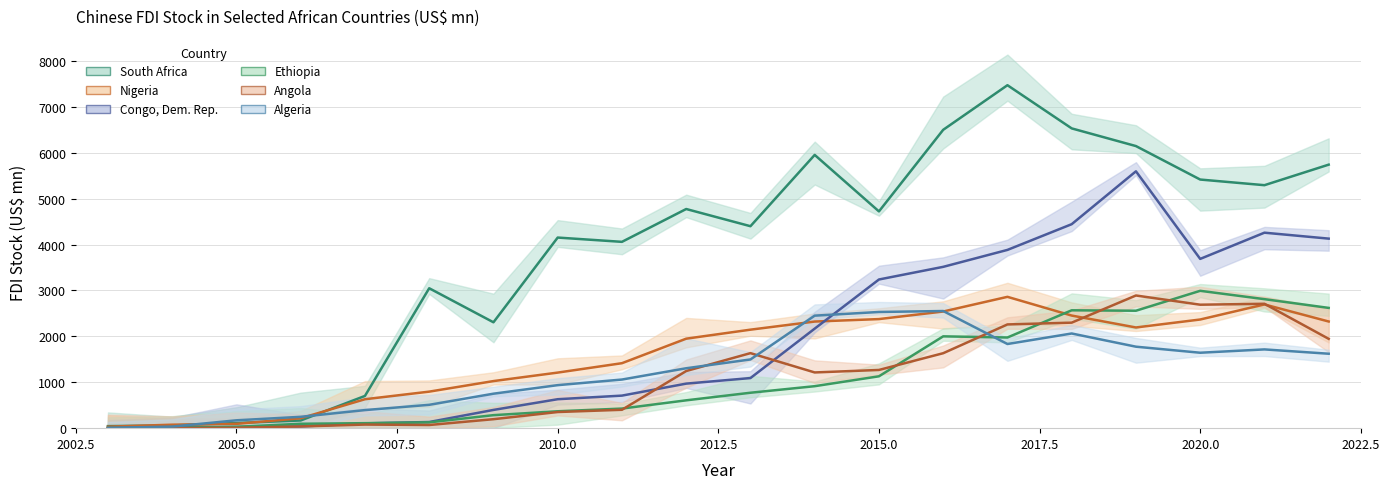

Reading left to right, list all the values displayed in this chart.

South Africa: 2003=44.8	2004=58.9	2005=112.3	2006=167.6	2007=702.4	2008=3048.6	2009=2306.9	2010=4153.0	2011=4059.7	2012=4775.1	2013=4400.4	2014=5954.0	2015=4723.0	2016=6500.8	2017=7472.8	2018=6531.7	2019=6146.6	2020=5417.2	2021=5294.2	2022=5741.7
Nigeria: 2003=32.0	2004=75.6	2005=94.1	2006=215.9	2007=630.3	2008=795.9	2009=1026.0	2010=1210.8	2011=1415.6	2012=1949.9	2013=2146.1	2014=2323.0	2015=2376.8	2016=2541.7	2017=2861.5	2018=2453.5	2019=2194.0	2020=2367.5	2021=2695.8	2022=2324.0
Congo, Dem. Rep.: 2003=0.2	2004=15.7	2005=25.1	2006=37.6	2007=104.4	2008=134.1	2009=397.4	2010=630.9	2011=709.3	2012=970.5	2013=1091.8	2014=2168.7	2015=3239.3	2016=3515.0	2017=3884.1	2018=4444.5	2019=5596.6	2020=3688.1	2021=4259.4	2022=4129.8
Ethiopia: 2003=4.8	2004=7.9	2005=29.8	2006=95.6	2007=108.9	2008=126.5	2009=283.4	2010=368.1	2011=426.8	2012=606.5	2013=771.8	2014=914.6	2015=1130.1	2016=2000.7	2017=1975.6	2018=2568.2	2019=2558.9	2020=2992.8	2021=2810.9	2022=2620.3
Angola: 2003=0.3	2004=0.5	2005=8.8	2006=37.2	2007=78.5	2008=68.9	2009=195.5	2010=351.8	2011=400.6	2012=1245.1	2013=1634.7	2014=1214.0	2015=1268.3	2016=1633.2	2017=2260.2	2018=2299.2	2019=2890.7	2020=2690.1	2021=2710.1	2022=1946.2
Algeria: 2003=5.7	2004=34.5	2005=171.2	2006=247.4	2007=393.9	2008=508.8	2009=751.3	2010=937.3	2011=1059.5	2012=1305.3	2013=1497.2	2014=2451.6	2015=2531.6	2016=2552.5	2017=1833.7	2018=2062.9	2019=1775.3	2020=1643.5	2021=1716.0	2022=1621.9